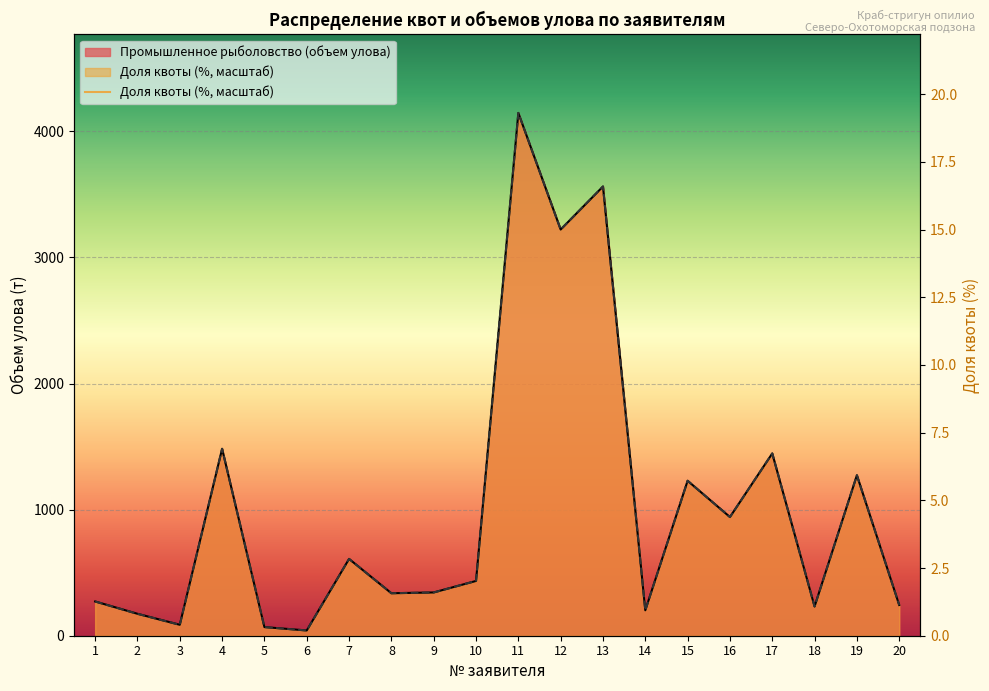

True or false: Промышленное рыболовство (объем улова) has more than 2 interior local peaks.

True